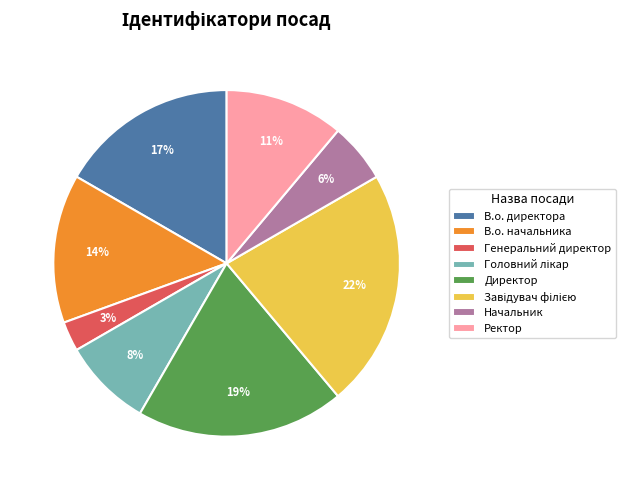

Do В.о. директора and В.о. начальника together represent more than half of the pie?

No